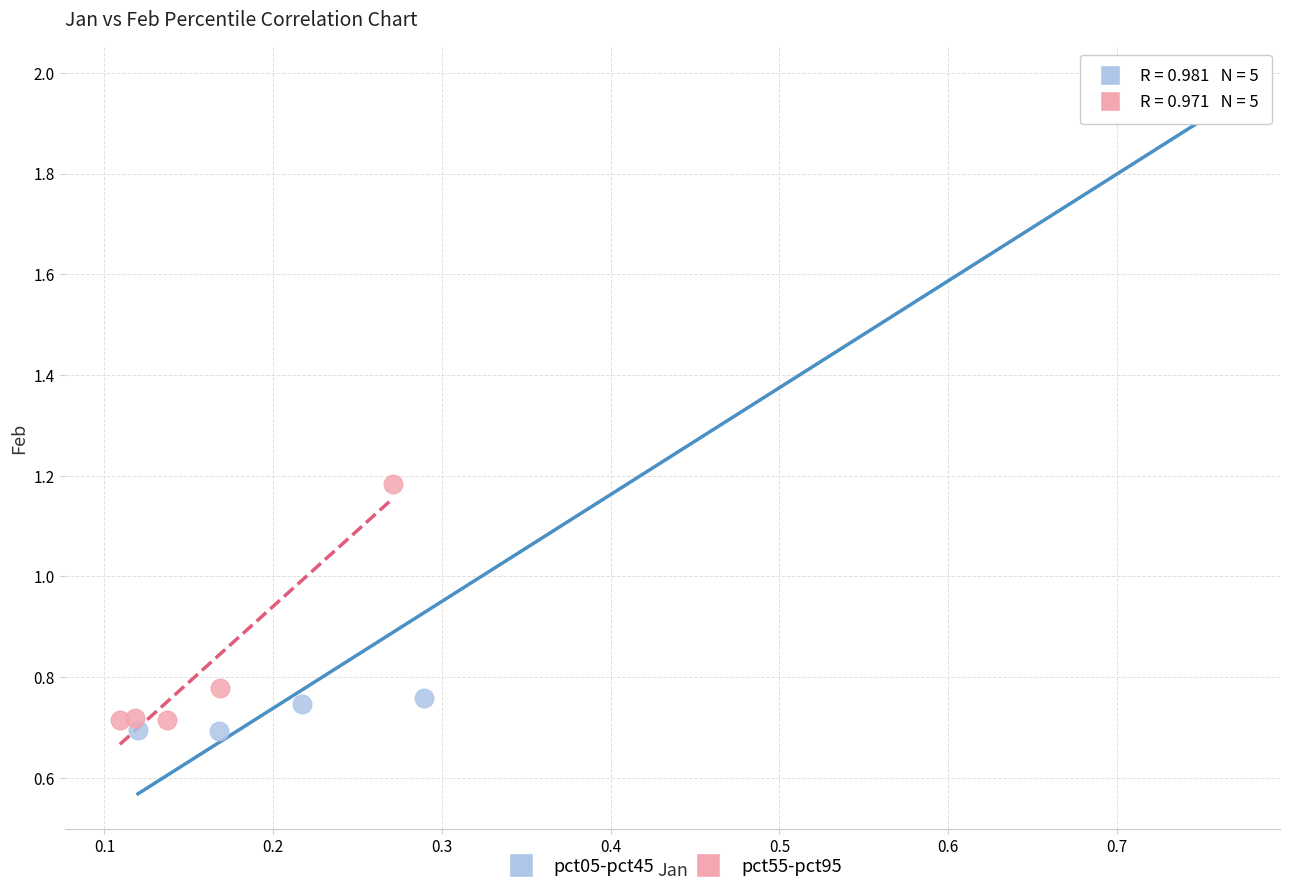

Which series contains the highest Y value?

pct05-pct45